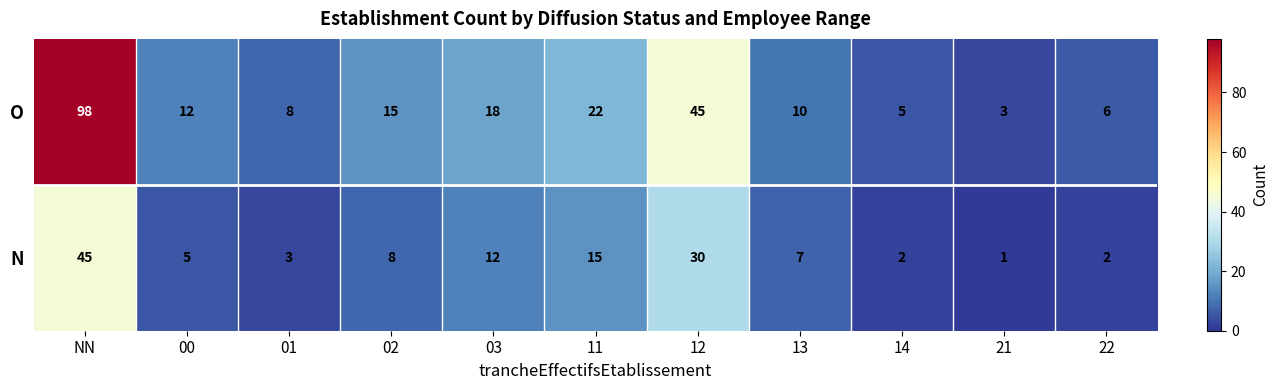

At which category is the sum across all series the highest?

NN